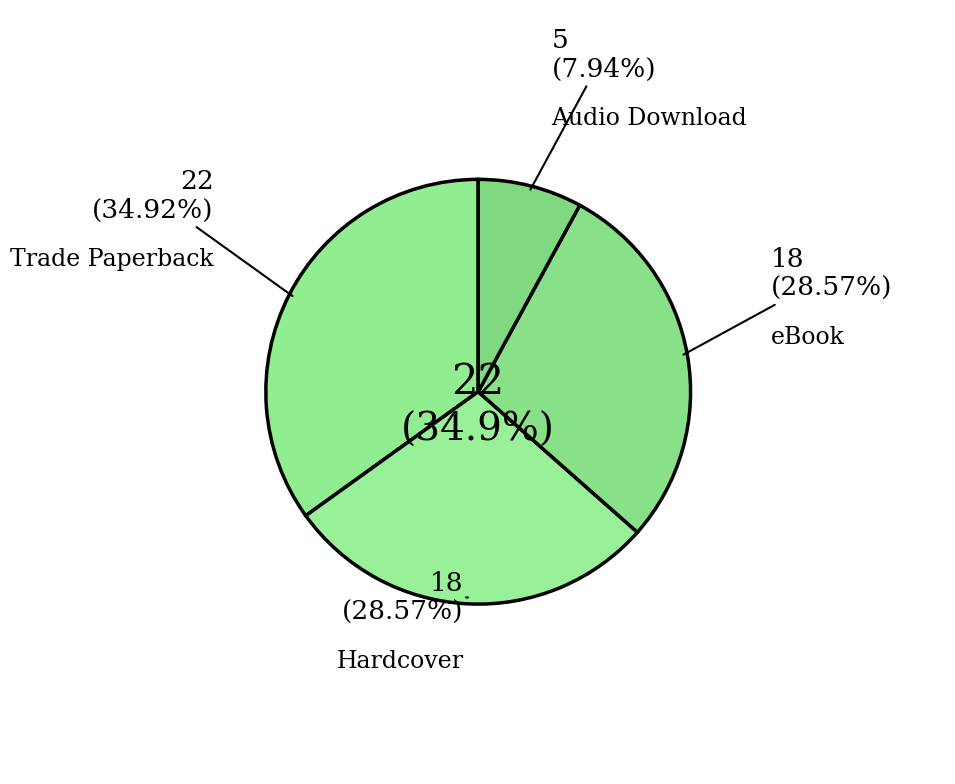

Which slice is the smallest?

Audio Download